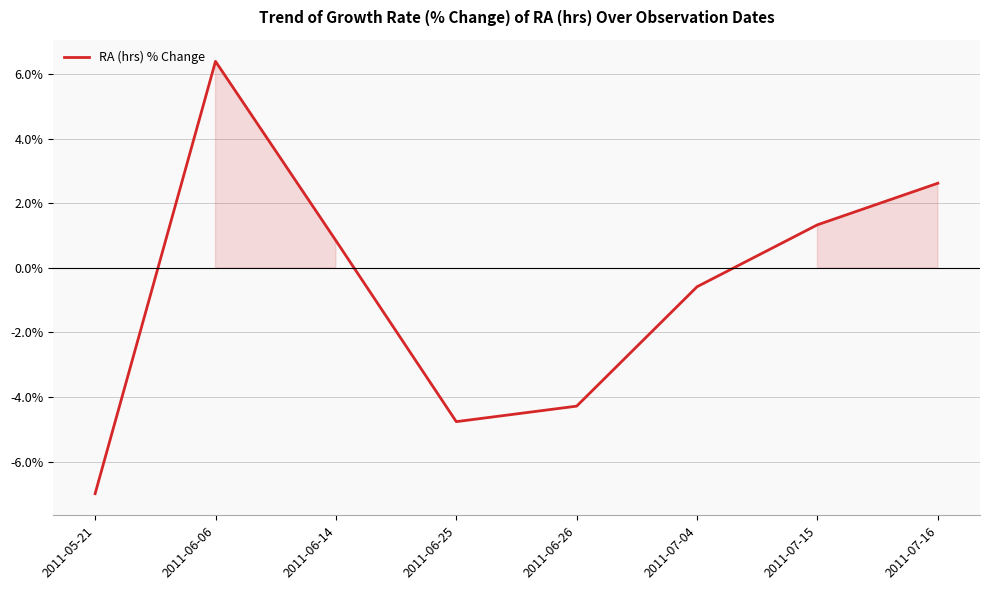

How many interior local valleys (lower than both neighbors) does the data have?

1